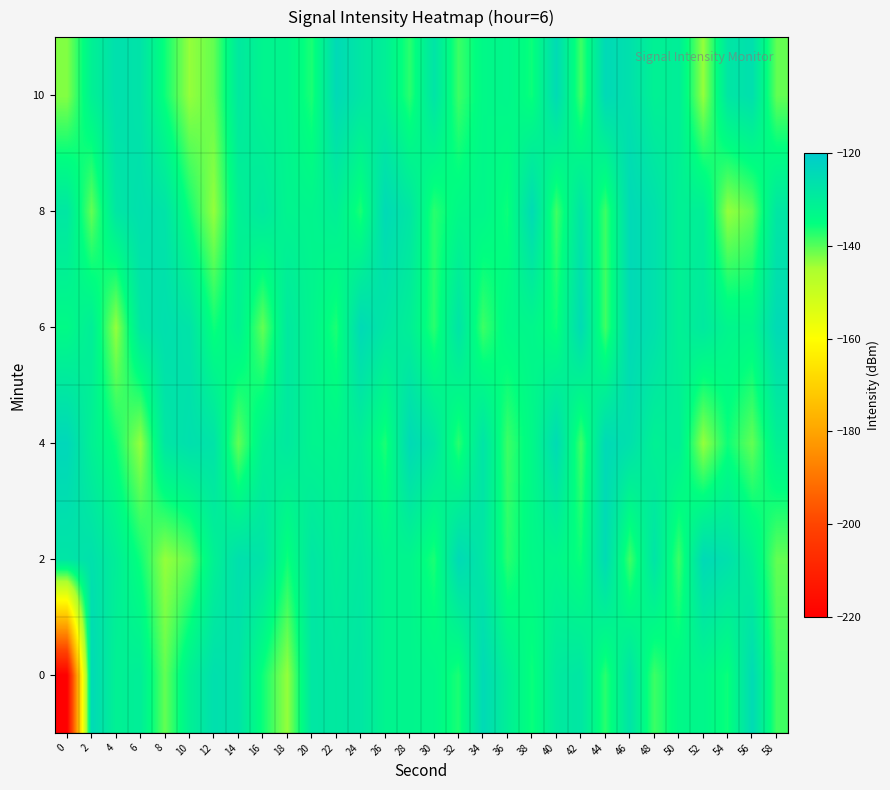

Reading right to left, list all the values displayed in this chart.

0: 58=-138.7	56=-124.7	54=-135.7	52=-132.8	50=-133.4	48=-138.5	46=-127.4	44=-137.4	42=-128.0	40=-129.1	38=-135.7	36=-130.6	34=-124.4	32=-136.6	30=-132.9	28=-132.4	26=-132.1	24=-128.0	22=-128.8	20=-128.0	18=-143.7	16=-135.8	14=-127.2	12=-126.1	10=-131.1	8=-140.8	6=-130.3	4=-131.1	2=-124.3	0=-220.2
2: 58=-140.8	56=-131.1	54=-126.3	52=-124.3	50=-138.5	48=-127.4	46=-138.7	44=-124.7	42=-135.7	40=-132.8	38=-133.4	36=-137.4	34=-128.0	32=-124.4	30=-136.6	28=-132.4	26=-132.1	24=-128.8	22=-130.6	20=-128.0	18=-135.8	16=-127.2	14=-126.1	12=-131.1	10=-140.8	8=-143.7	6=-135.8	4=-130.3	2=-126.3	0=-127.6
4: 58=-131.1	56=-140.8	54=-135.8	52=-143.7	50=-130.3	48=-131.1	46=-126.3	44=-124.3	42=-138.7	40=-124.7	38=-133.4	36=-138.5	34=-127.4	32=-137.4	30=-128.0	28=-124.4	26=-136.6	24=-130.6	22=-132.4	20=-132.1	18=-128.8	16=-131.1	14=-140.8	12=-127.2	10=-126.1	8=-128.0	6=-143.7	4=-135.8	2=-131.1	0=-123.7
6: 58=-124.4	56=-132.9	54=-132.4	52=-128.8	50=-131.1	48=-126.3	46=-124.3	44=-138.7	42=-124.7	40=-135.7	38=-132.8	36=-133.4	34=-138.5	32=-127.4	30=-137.4	28=-130.6	26=-128.0	24=-124.4	22=-136.6	20=-132.1	18=-128.8	16=-140.8	14=-131.1	12=-135.8	10=-127.2	8=-126.1	6=-128.0	4=-143.7	2=-130.3	0=-133.8
8: 58=-128.0	56=-140.8	54=-143.7	52=-130.3	50=-131.1	48=-126.3	46=-124.3	44=-138.5	42=-127.4	40=-138.7	38=-124.7	36=-135.7	34=-132.8	32=-133.4	30=-137.4	28=-128.0	26=-124.4	24=-136.6	22=-130.6	20=-132.4	18=-132.1	16=-128.8	14=-131.1	12=-143.7	10=-135.8	8=-127.2	6=-126.1	4=-128.0	2=-140.8	0=-128.2
10: 58=-140.8	56=-126.1	54=-128.0	52=-143.7	50=-130.3	48=-131.1	46=-126.3	44=-124.3	42=-138.7	40=-124.7	38=-135.7	36=-132.8	34=-133.4	32=-138.5	30=-127.4	28=-137.4	26=-130.6	24=-128.0	22=-124.4	20=-136.6	18=-132.4	16=-132.1	14=-128.8	12=-140.8	10=-143.7	8=-135.8	6=-127.2	4=-126.1	2=-131.1	0=-142.6